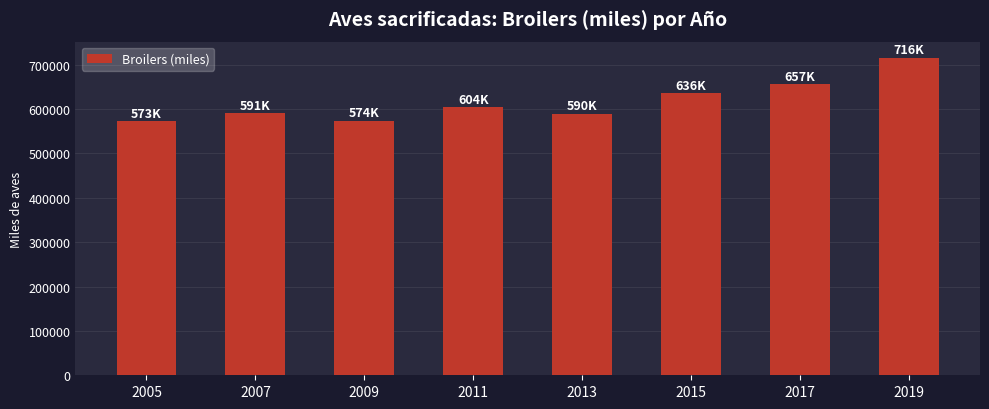

The chart shows a value of 1008499.2 at 2009. True or false?

False